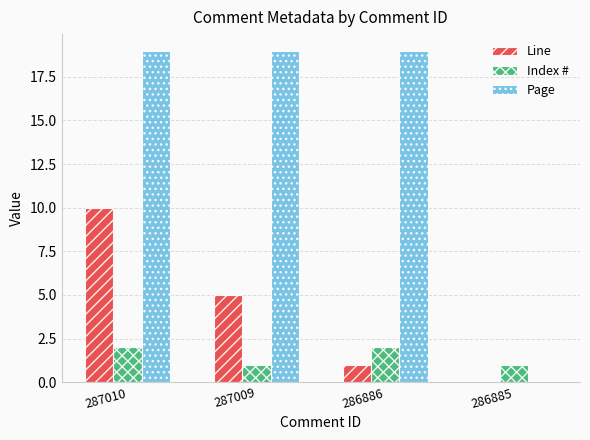

Which series has the largest total across all categories?

Page